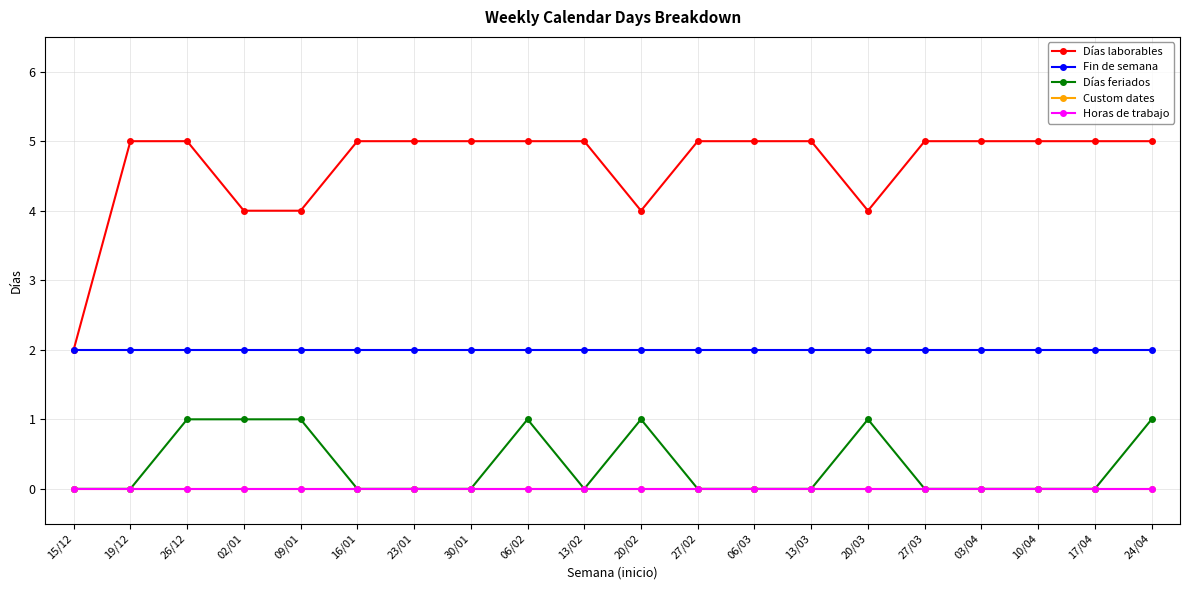

True or false: Custom dates has a value of 0 at 26/12.

True